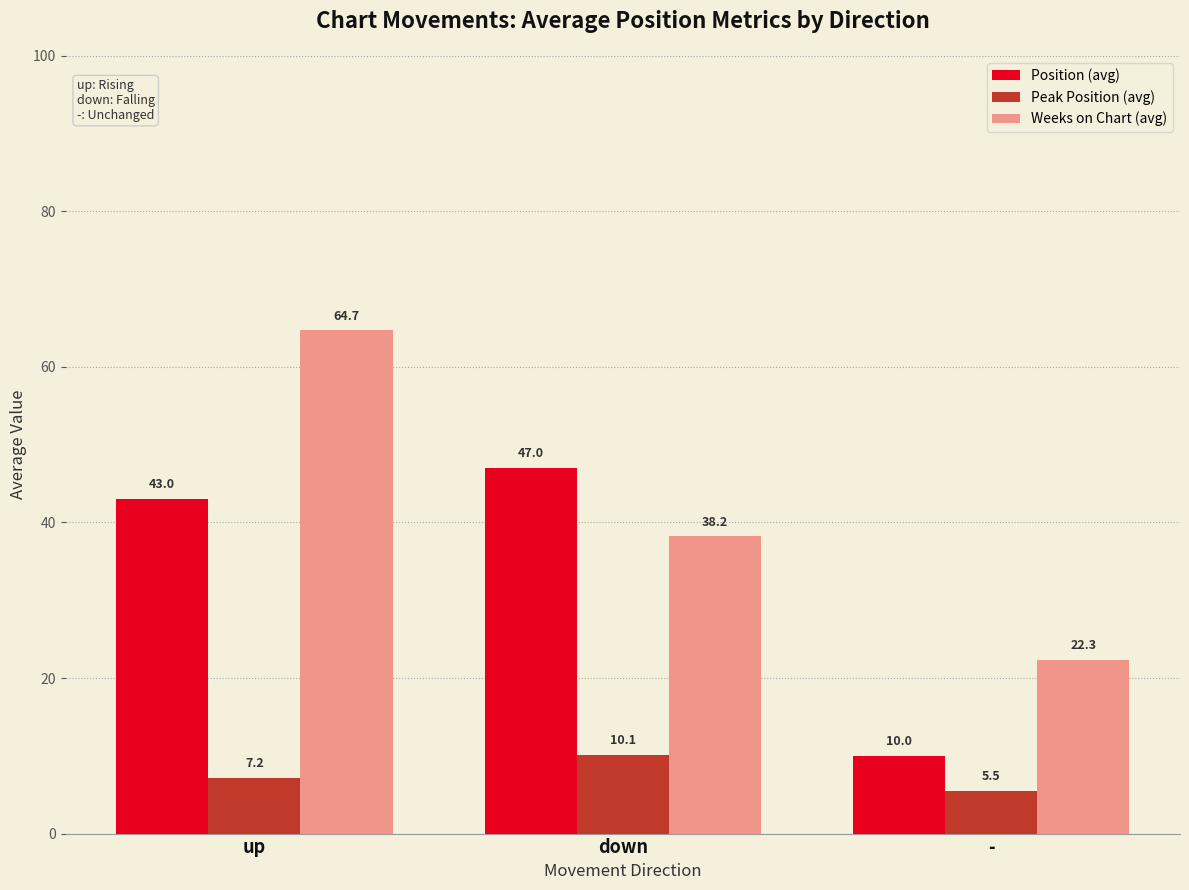

What are all the series names shown in the legend?

Position (avg), Peak Position (avg), Weeks on Chart (avg)